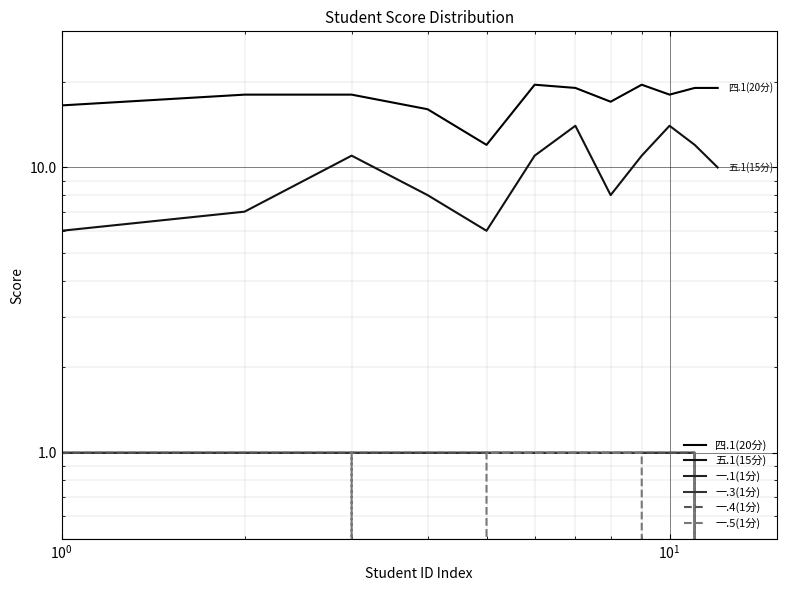

Reading right to left, what are all the values shown in this chart?

四.1(20分): 19.0	19.0	18.0	19.5	17.0	19.0	19.5	12.0	16.0	18.0	18.0	16.5
五.1(15分): 10.0	12.0	14.0	11.0	8.0	14.0	11.0	6.0	8.0	11.0	7.0	6.0
一.1(1分): 0.0	1.0	1.0	1.0	1.0	1.0	1.0	1.0	1.0	1.0	1.0	1.0
一.3(1分): 0.0	1.0	1.0	1.0	1.0	1.0	1.0	1.0	1.0	1.0	1.0	1.0
一.4(1分): 0.0	1.0	1.0	1.0	1.0	1.0	1.0	1.0	1.0	1.0	1.0	1.0
一.5(1分): 0.0	1.0	0.0	1.0	1.0	1.0	1.0	1.0	0.0	1.0	0.0	1.0